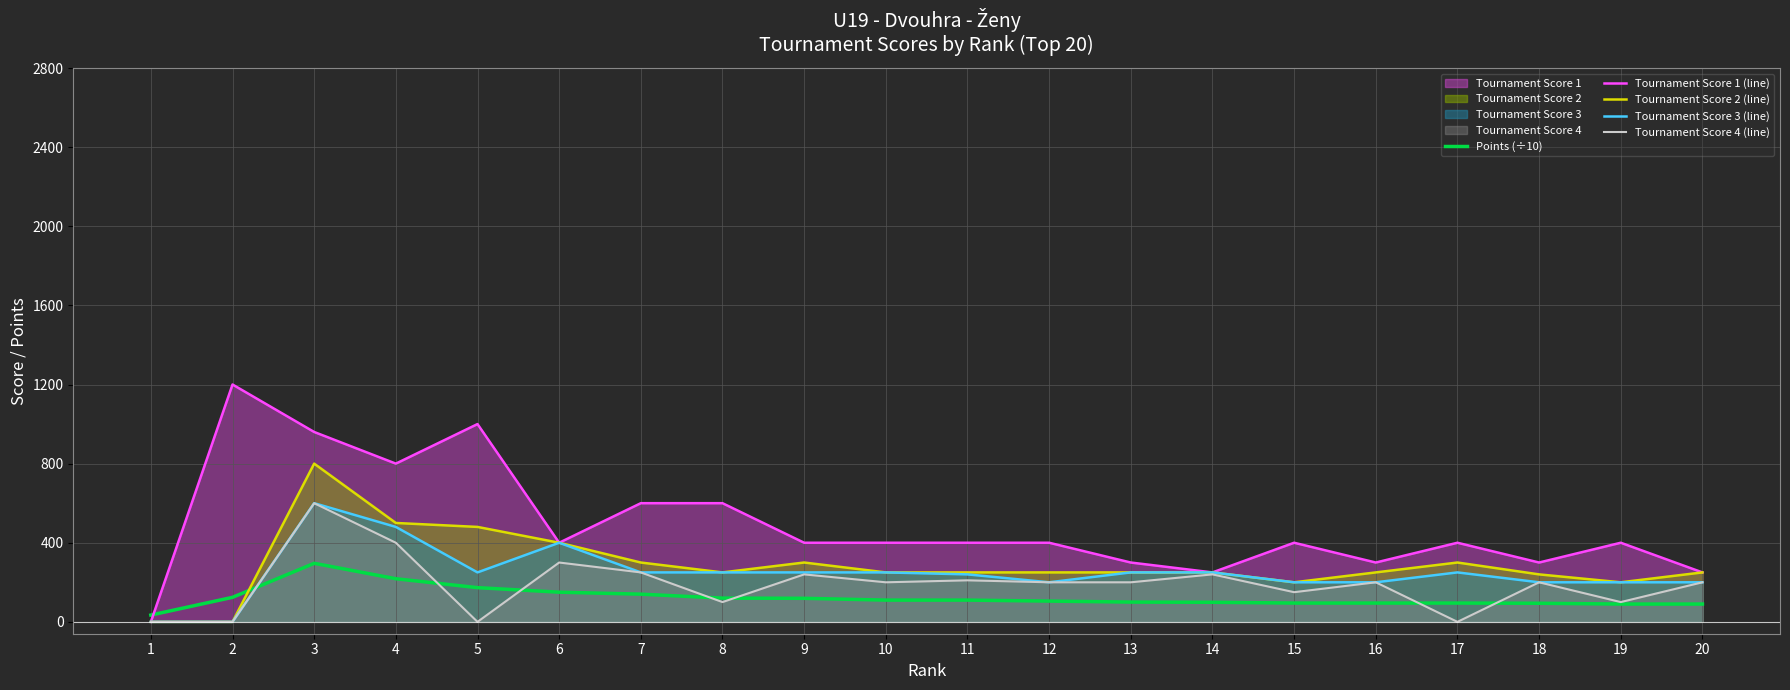

Reading right to left, transcribe all the data shown in this chart.

Points (÷10): 20=90.0	19=90.0	18=94.0	17=95.0	16=95.0	15=95.0	14=99.0	13=100.0	12=105.0	11=110.0	10=110.0	9=119.0	8=120.0	7=140.0	6=150.0	5=173.0	4=218.0	3=296.0	2=124.0	1=34.3
Tournament Score 1 (line): 20=250.0	19=400.0	18=300.0	17=400.0	16=300.0	15=400.0	14=250.0	13=300.0	12=400.0	11=400.0	10=400.0	9=400.0	8=600.0	7=600.0	6=400.0	5=1000.0	4=800.0	3=960.0	2=1200.0	1=0.0
Tournament Score 2 (line): 20=250.0	19=200.0	18=240.0	17=300.0	16=250.0	15=200.0	14=250.0	13=250.0	12=250.0	11=250.0	10=250.0	9=300.0	8=250.0	7=300.0	6=400.0	5=480.0	4=500.0	3=800.0	2=0.0	1=0.0
Tournament Score 3 (line): 20=200.0	19=200.0	18=200.0	17=250.0	16=200.0	15=200.0	14=250.0	13=250.0	12=200.0	11=240.0	10=250.0	9=250.0	8=250.0	7=250.0	6=400.0	5=250.0	4=480.0	3=600.0	2=0.0	1=0.0
Tournament Score 4 (line): 20=200.0	19=100.0	18=200.0	17=0.0	16=200.0	15=150.0	14=240.0	13=200.0	12=200.0	11=210.0	10=200.0	9=240.0	8=100.0	7=250.0	6=300.0	5=0.0	4=400.0	3=600.0	2=0.0	1=0.0